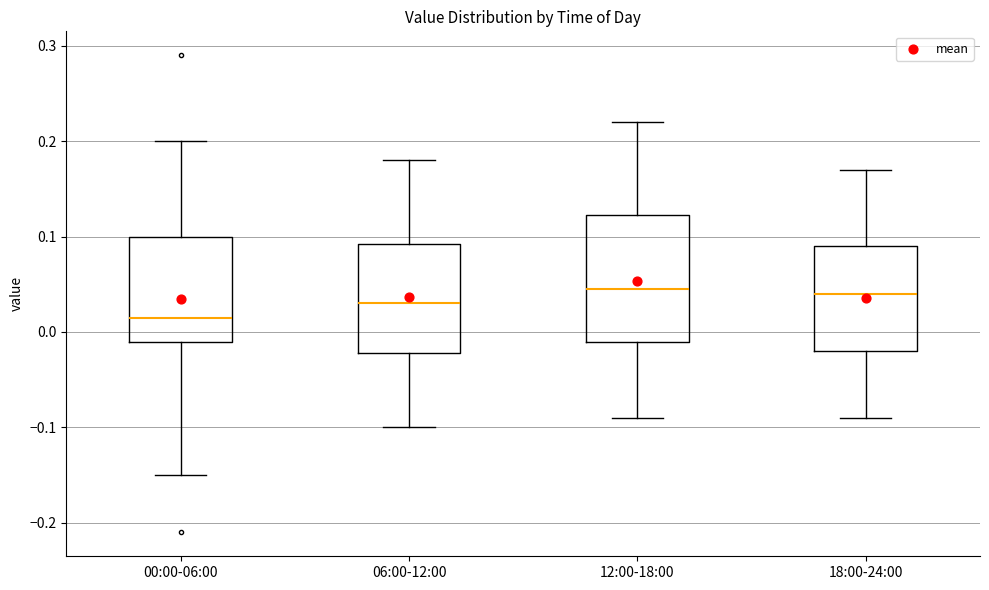

Where is the lower edge of the box for 12:00-18:00 on the y-axis? The values are not printed on the chart, so give them approximately, as read against the axis.

-0.01